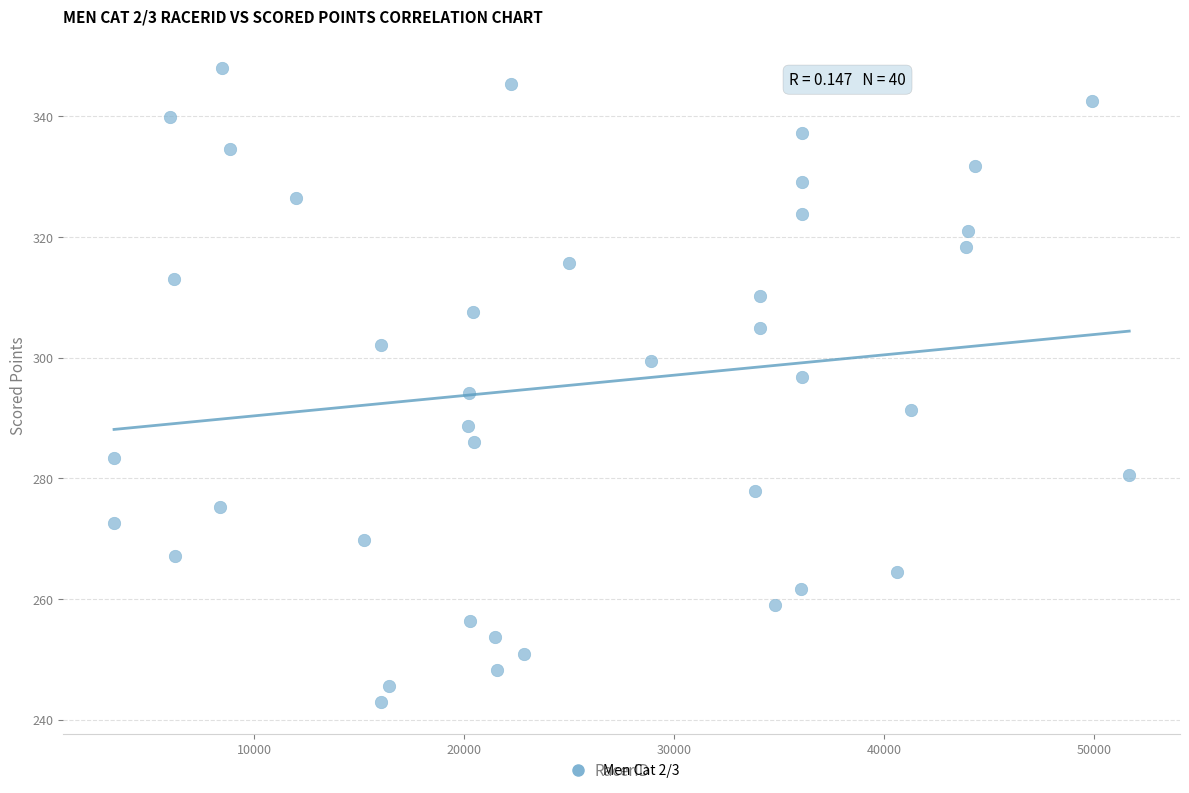

What is the range of X values (max minus min)?

48379.0